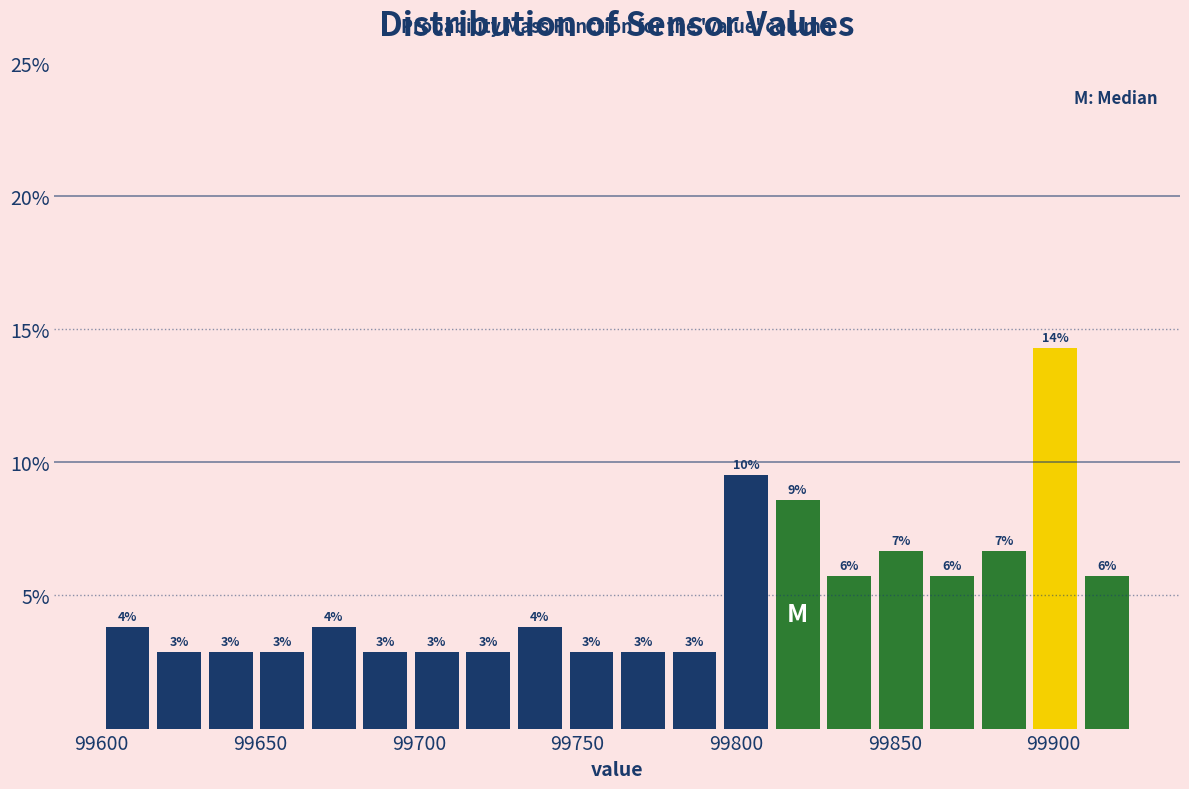

Around what value on the x-axis is the tallest bar? Give the approximate position of its centre, as read against the axis.

99900